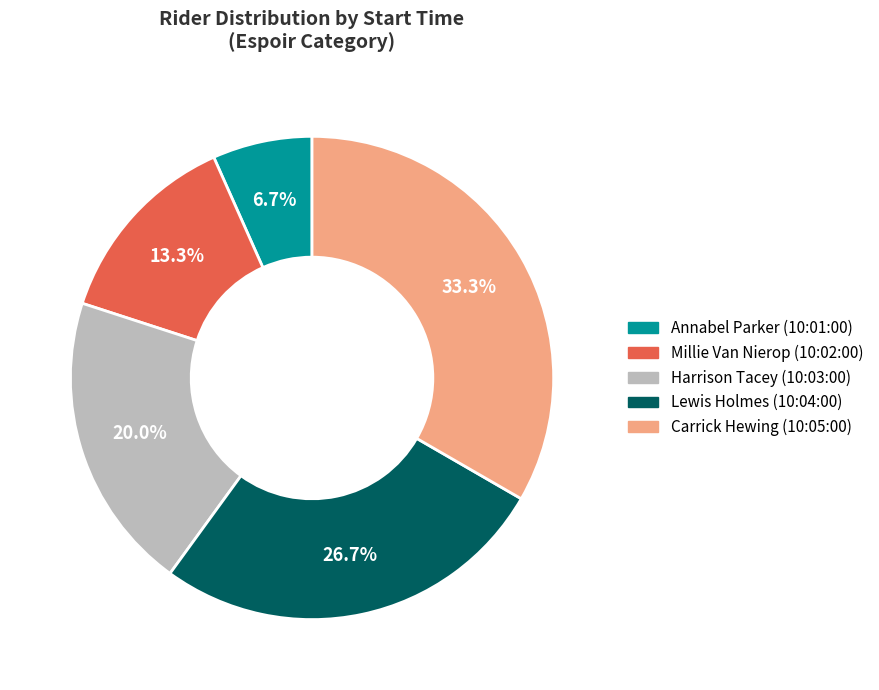

Is there any slice that represents more than half of the pie?

No